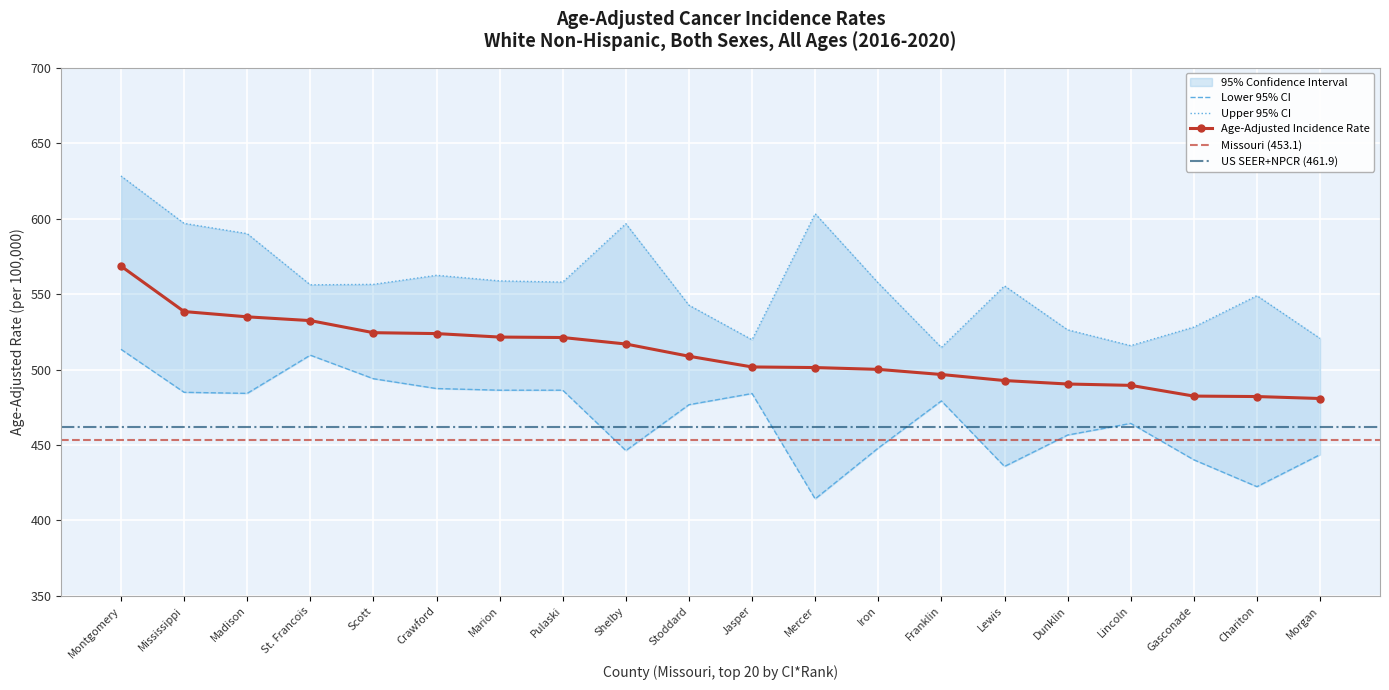

Which has a higher value, Dunklin or Iron?

Iron